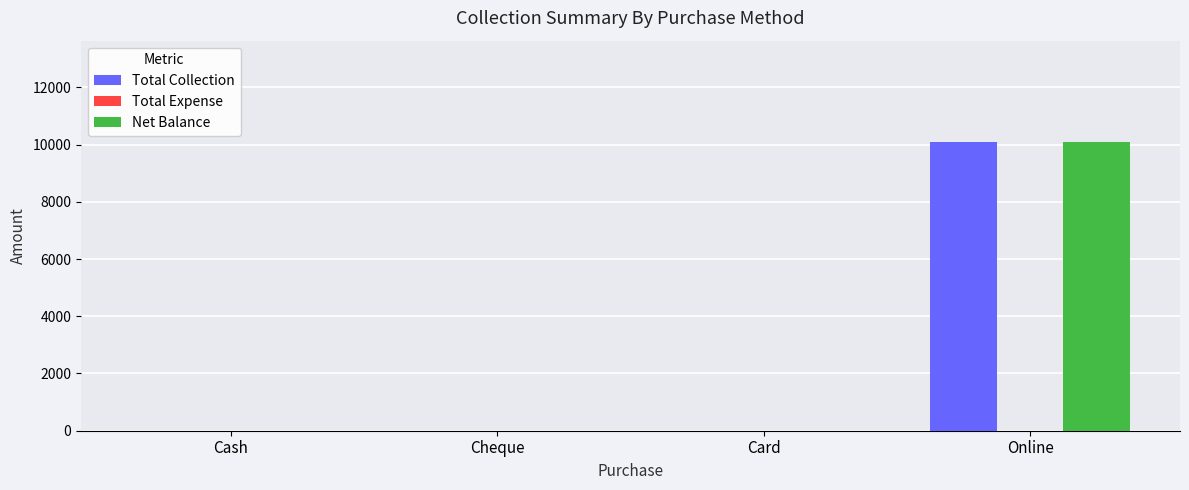

What is the greatest value displayed?

10100